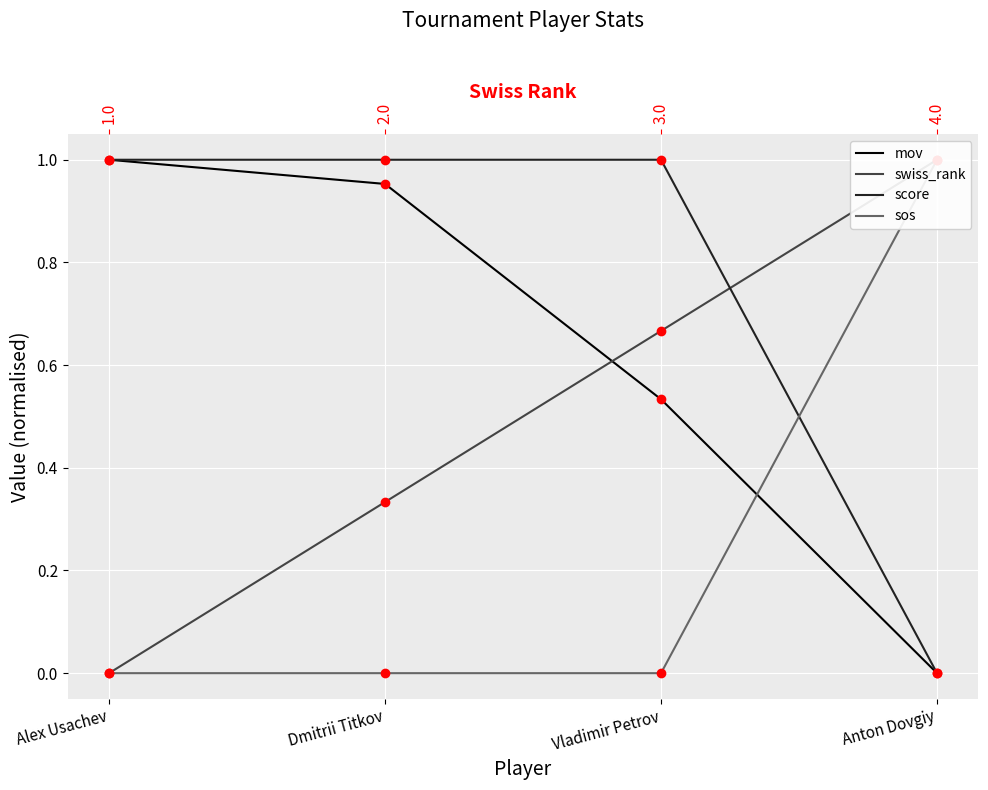

Which series contains the lowest Y value?

mov